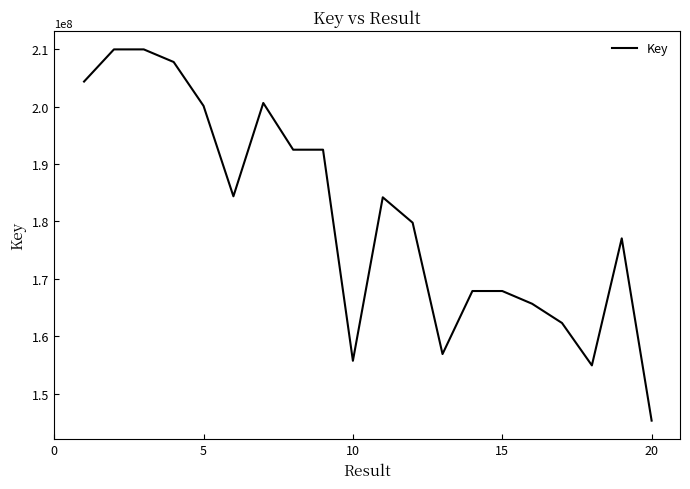

What is the maximum value shown in the chart?

209961305